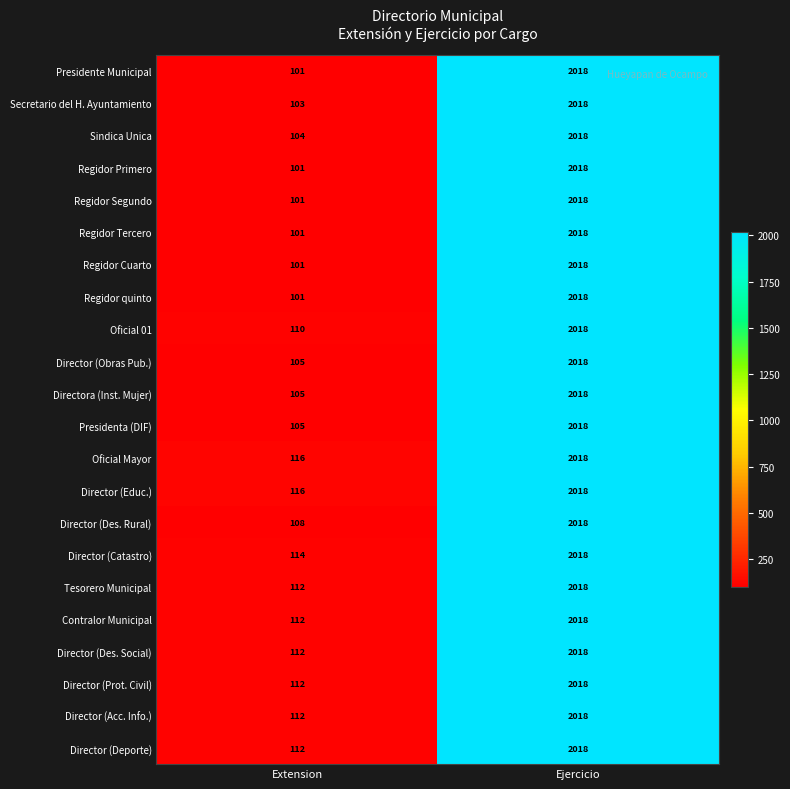

At which category does the chart reach its minimum across all series?

Extension